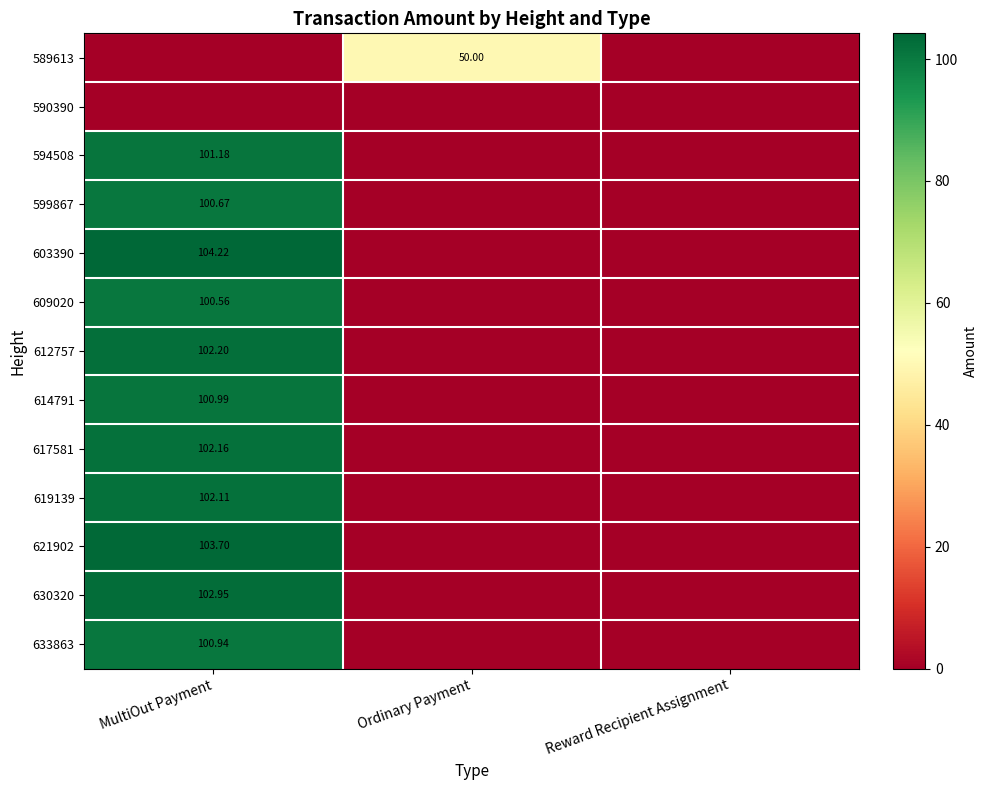

Is the value of 614791 at MultiOut Payment greater than the value of 612757 at MultiOut Payment?

No